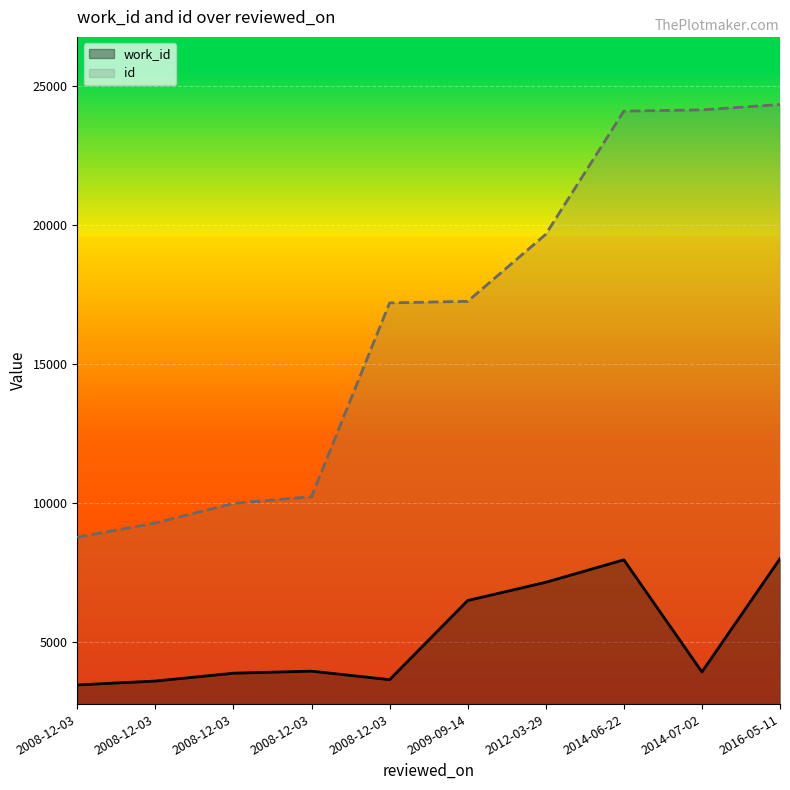

List the series in order of their peak value, highest first.

id, work_id